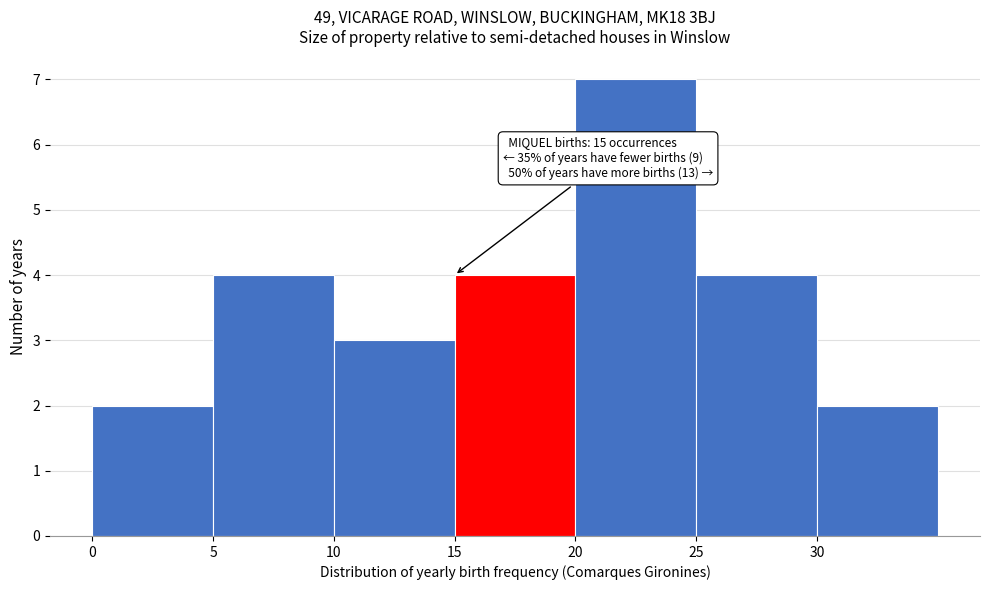

Which range on the x-axis has the tallest bar?

20 to 25